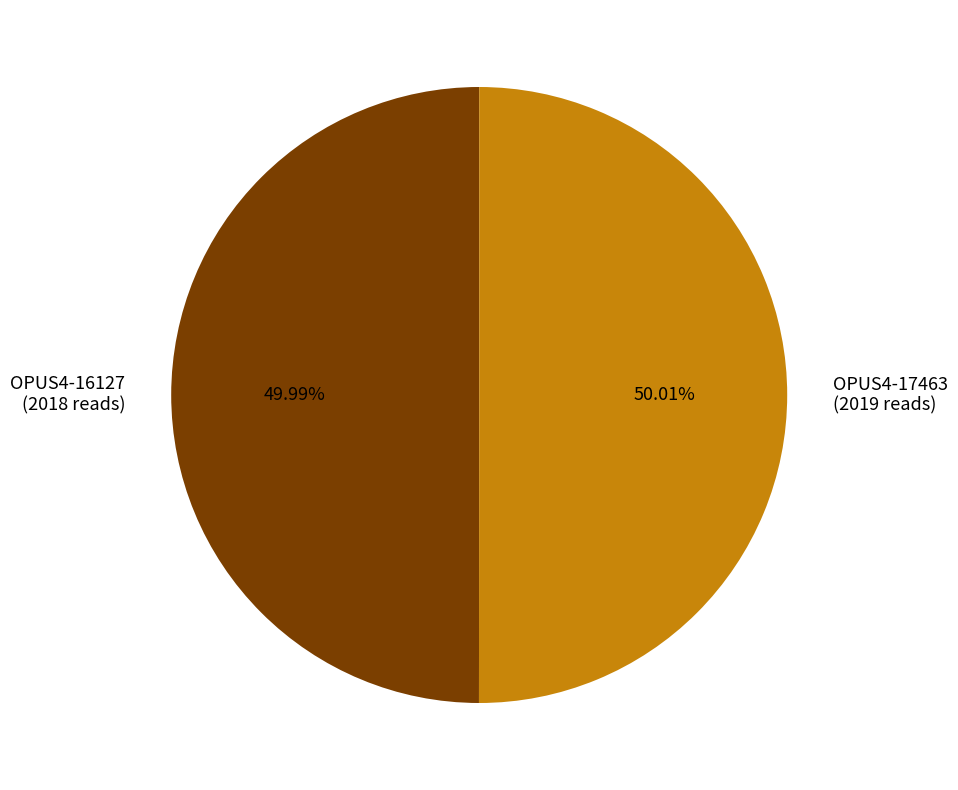

Is it true that OPUS4-16127 is 63% of the pie?

False